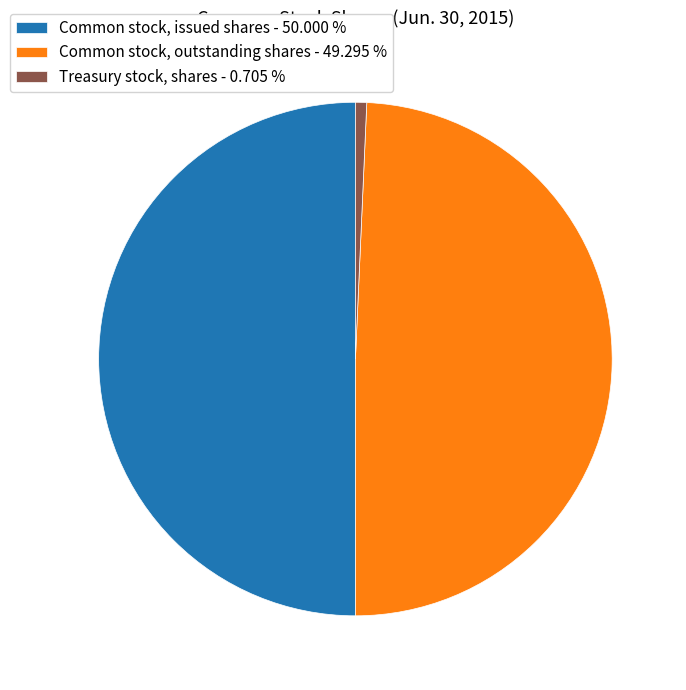

The Common stock, issued shares slice represents 50% of the pie. True or false?

True